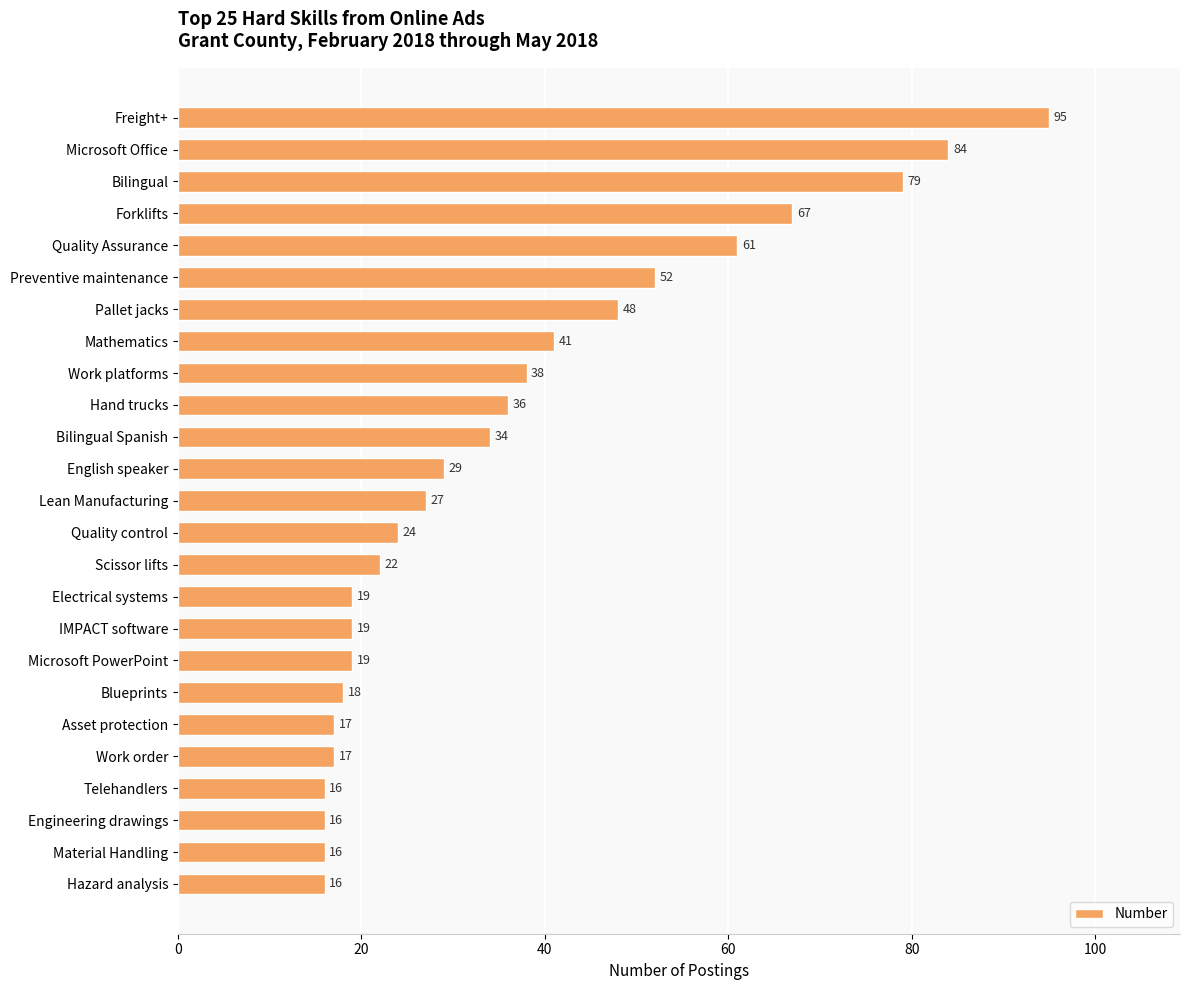

What is the smallest value displayed?

16